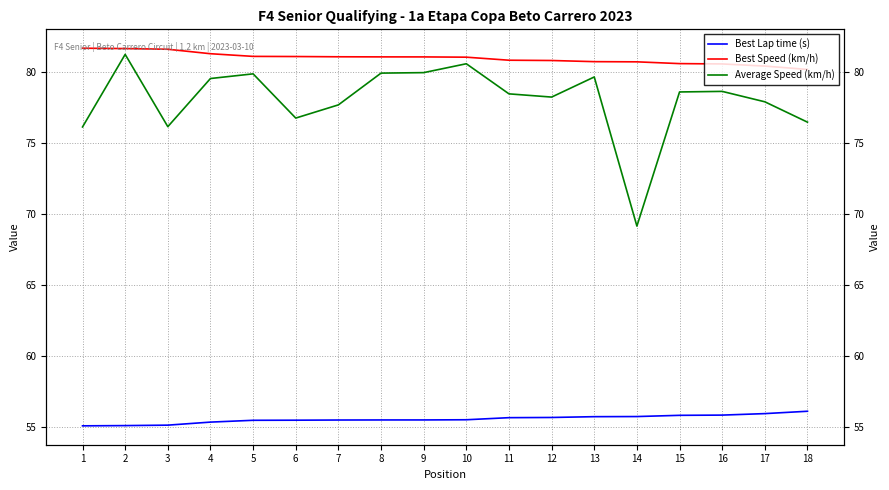

The value of Average Speed (km/h) at 2 is 81.3. True or false?

True